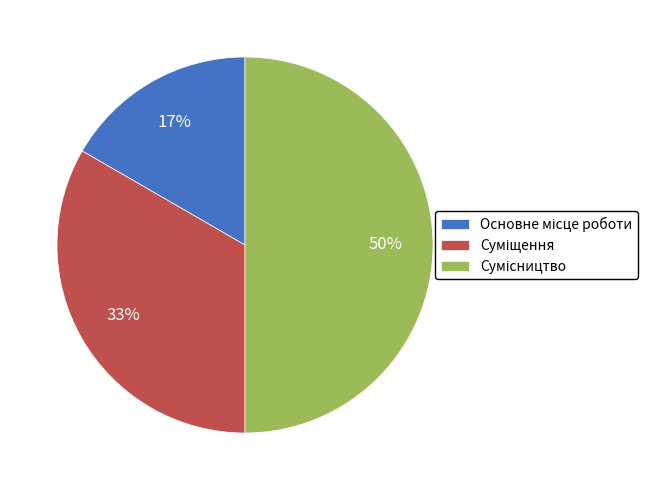

To the nearest percent, what is the average slice percentage?

33%